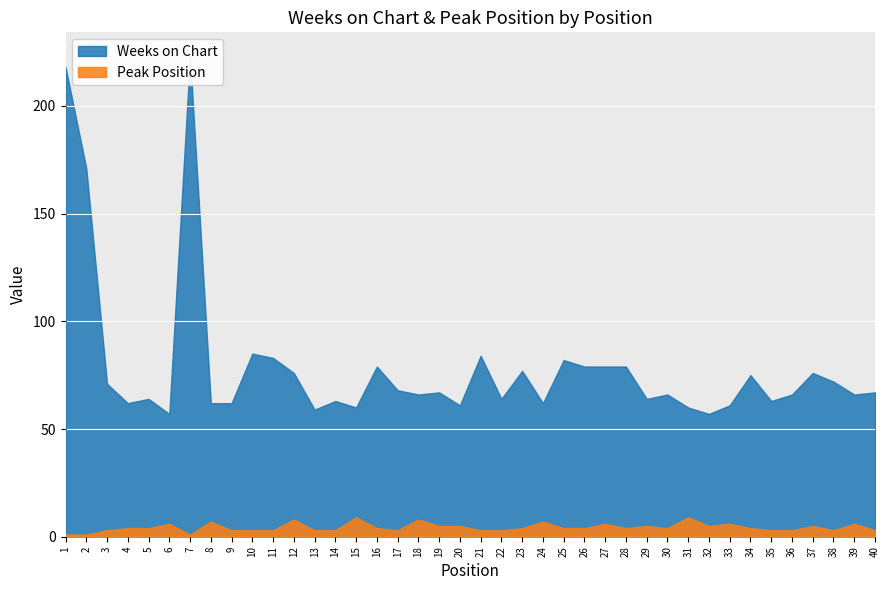

Which label corresponds to the largest value in the chart?

7